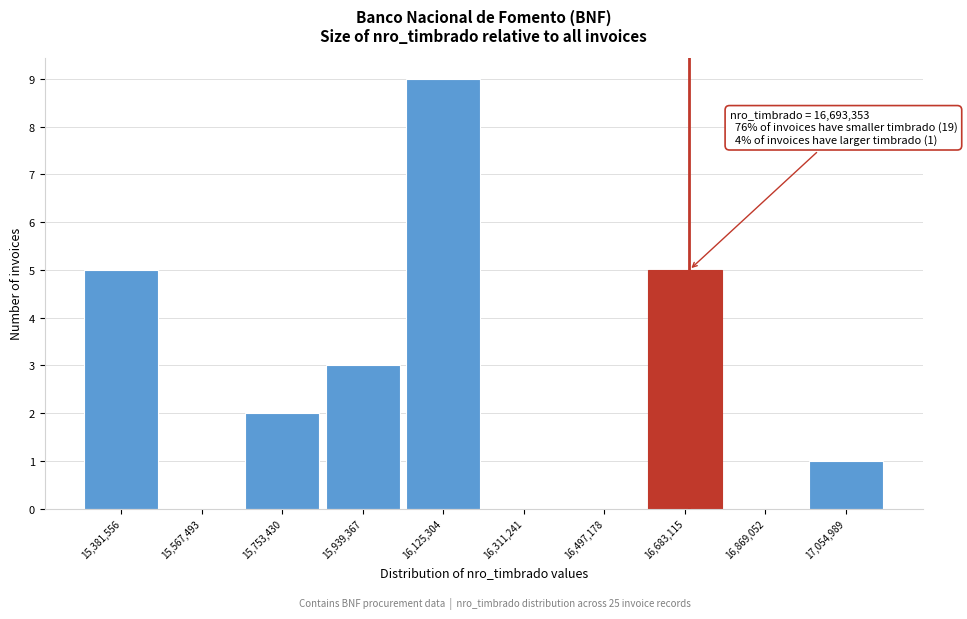

Which range on the x-axis has the tallest bar?

16040000 to 16220000